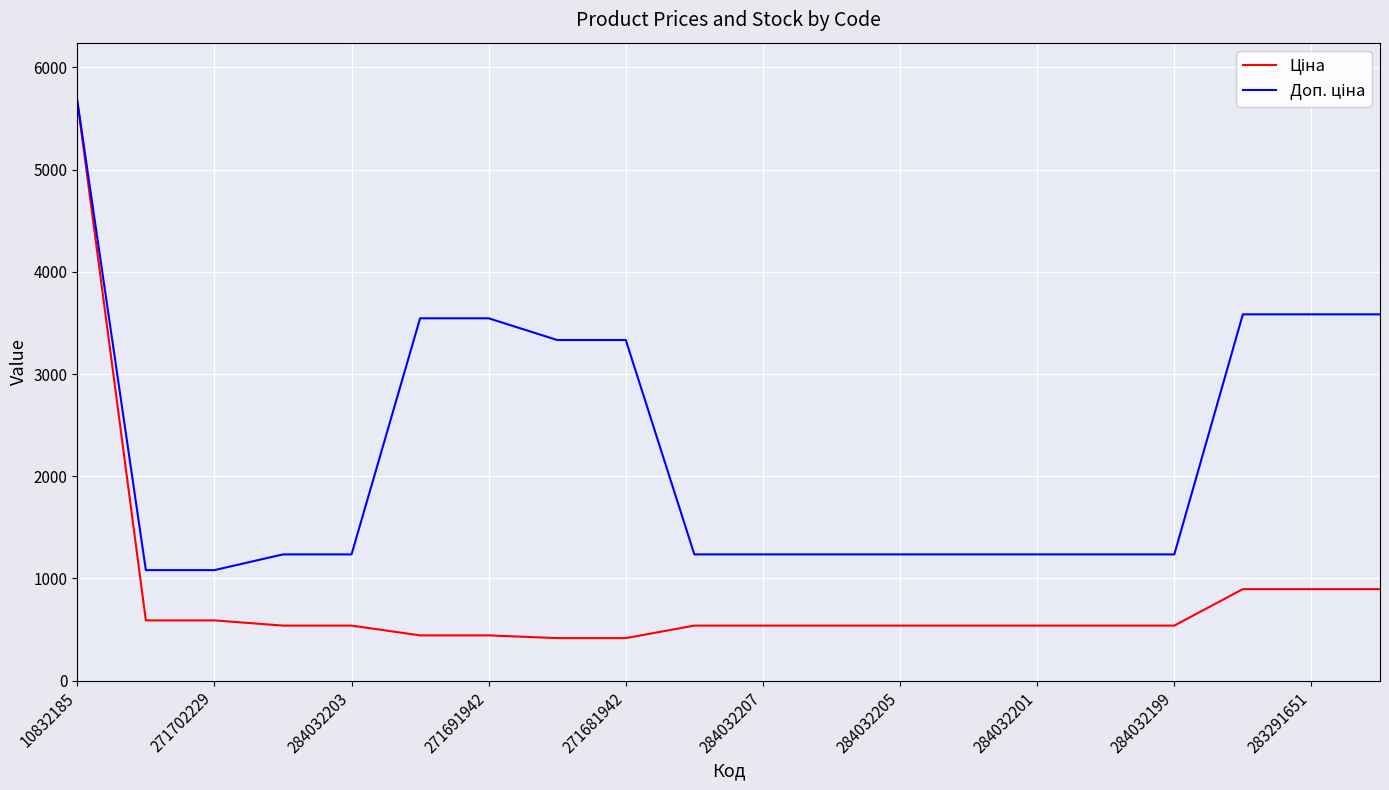

What is the minimum value shown in the chart?

416.6